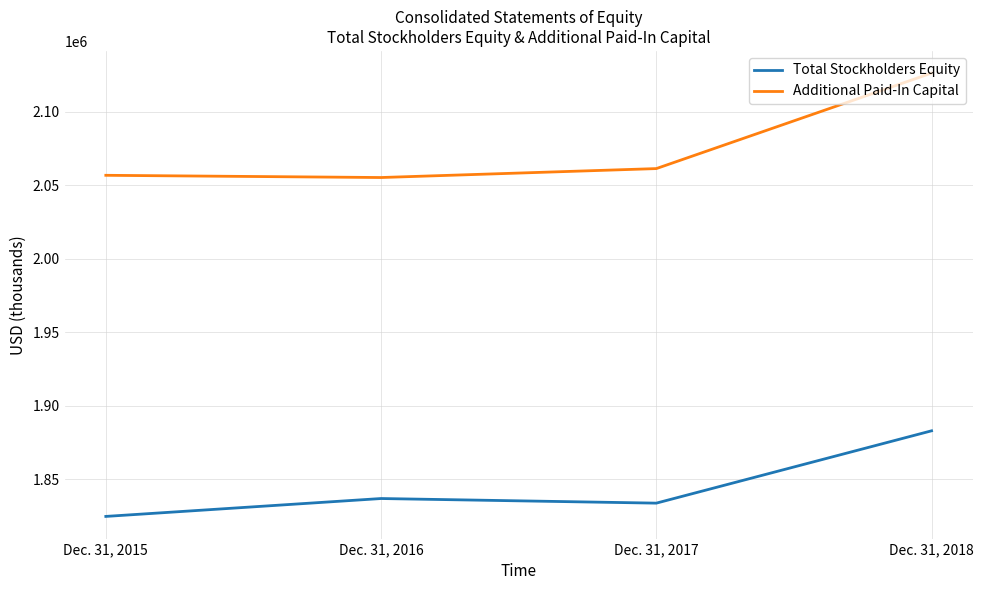

What is the spread (max minus min) of values at Dec. 31, 2015?

232273